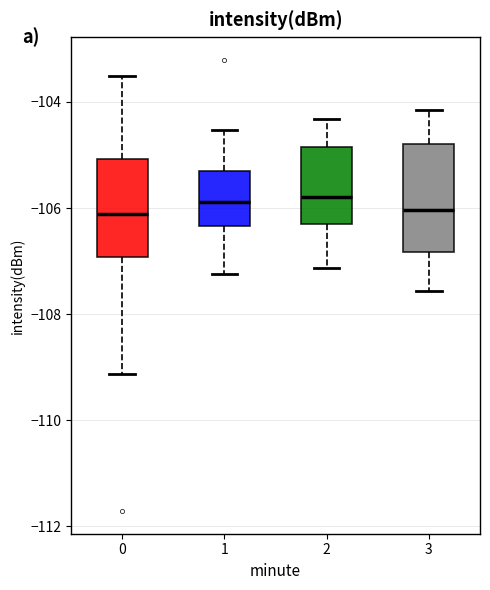

Where does the median line of the box at x = 1 sit on the y-axis? The values are not printed on the chart, so give them approximately, as read against the axis.

-105.8